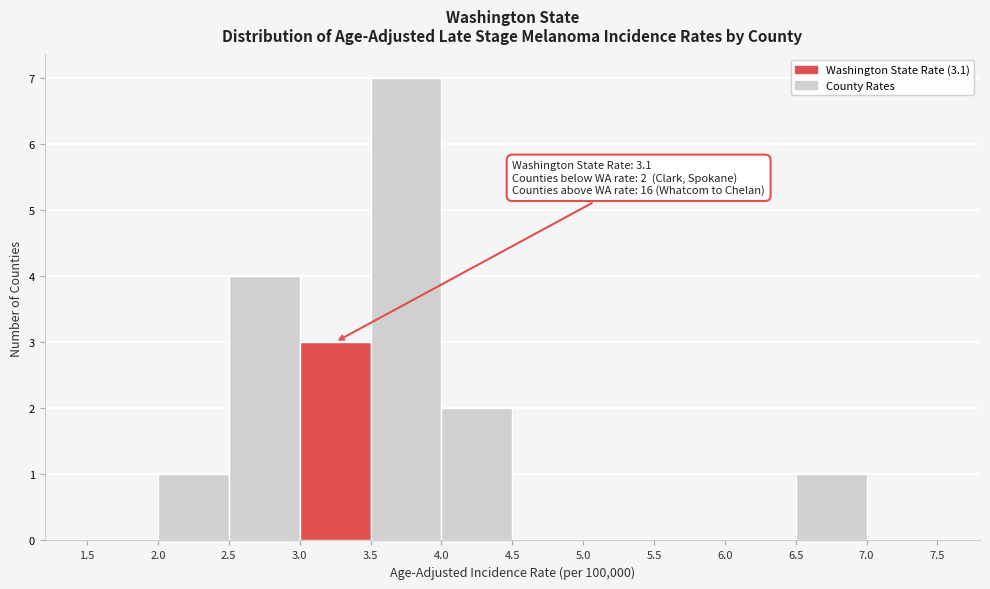

Which range on the x-axis has the tallest bar?

3.5 to 4.0